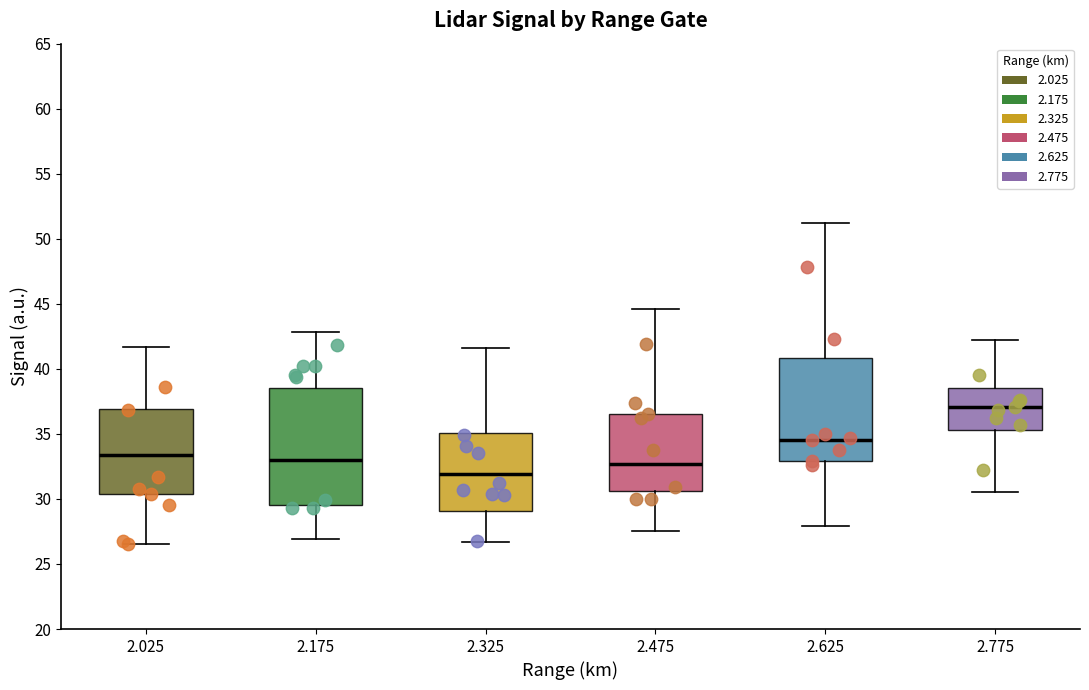

Comparing the boxes themselves (not the whiskers), which one is the tallest?

2.175